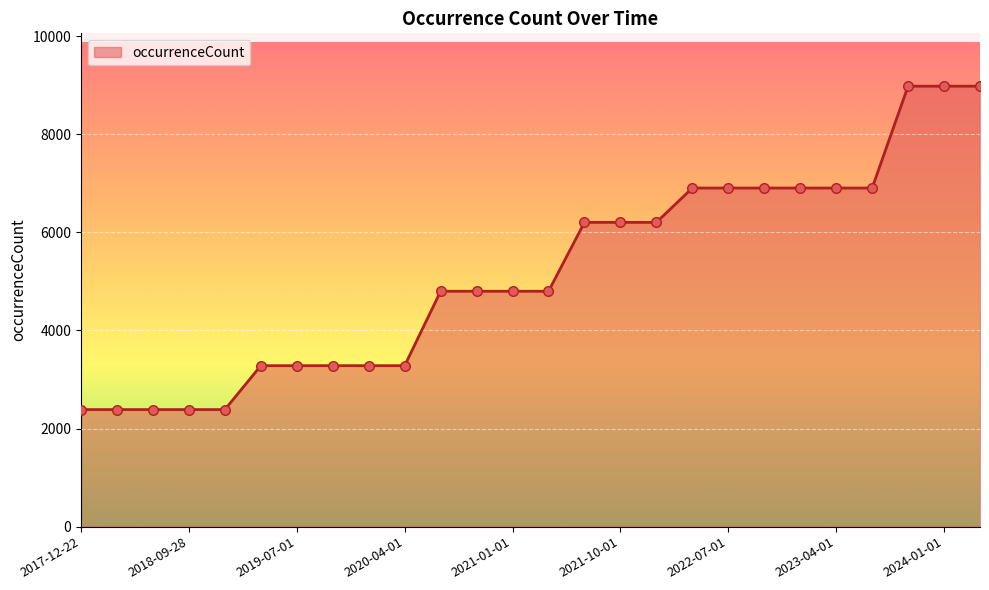

What is the difference between the maximum and minimum values?

6592